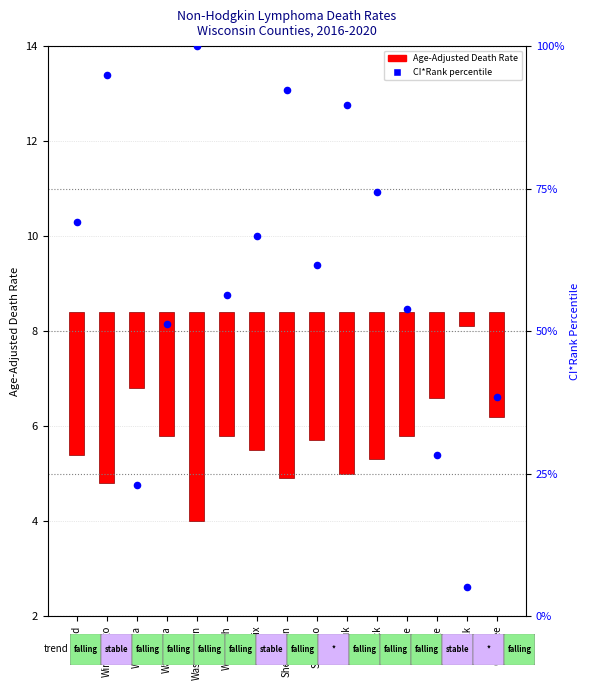

At how many categories does at least one series exceed 66?

7